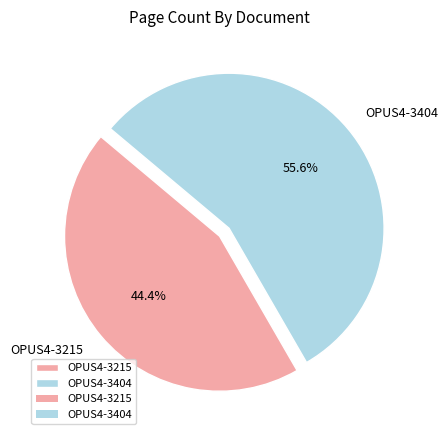

Which has a higher value, OPUS4-3404 or OPUS4-3215?

OPUS4-3404